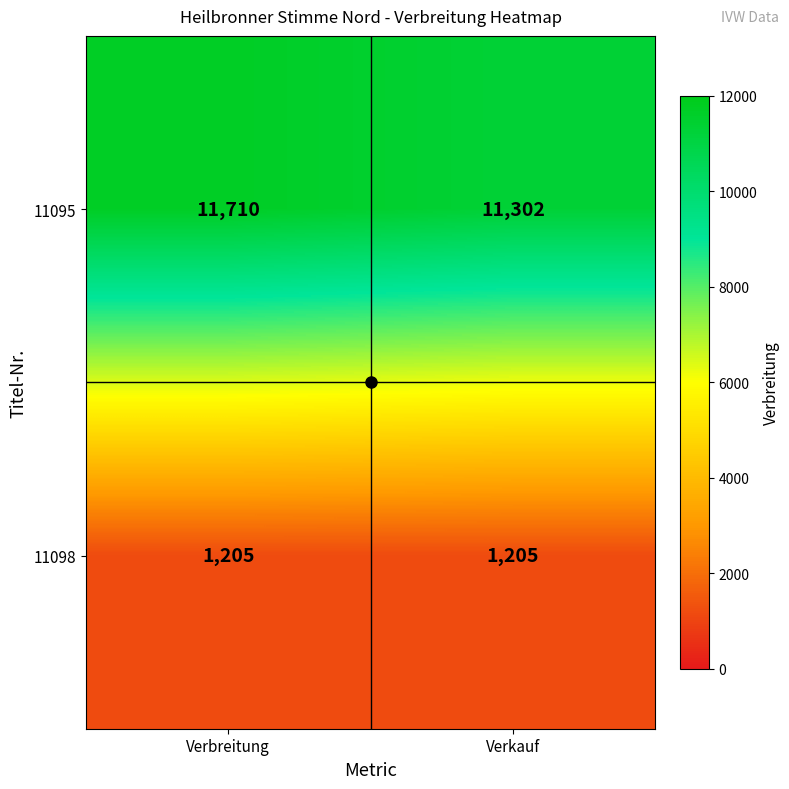

True or false: 11095 has a value of 6416 at Verbreitung.

False